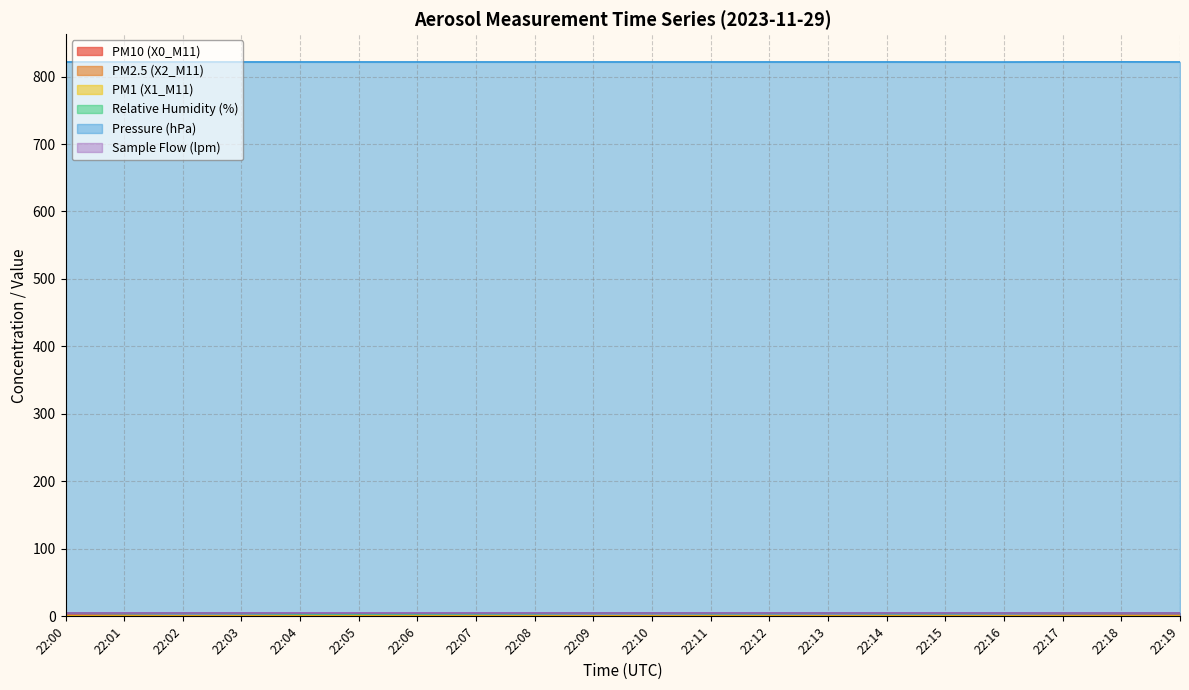

At which label does Relative Humidity (%) first exceed 4?

22:00